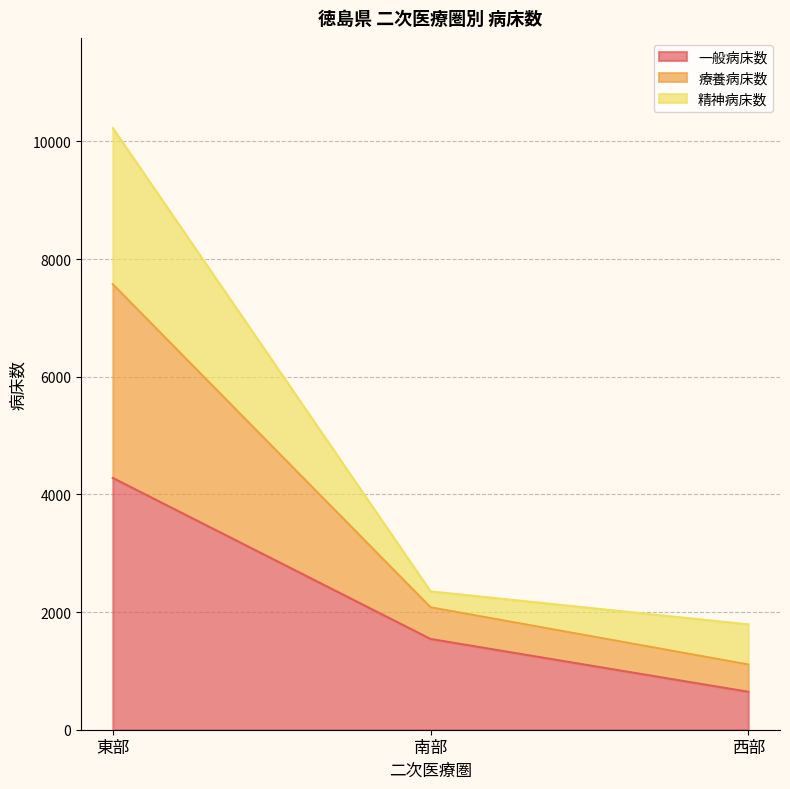

Is it true that 一般病床数 equals 137 at 西部?

False